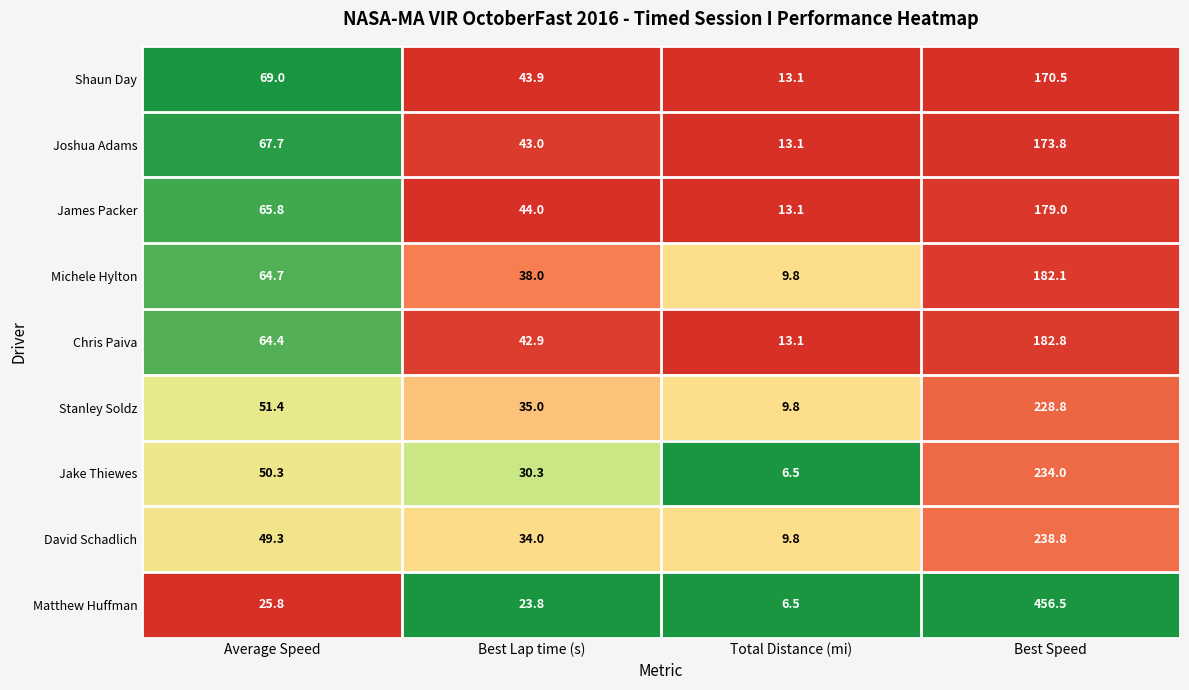

Rank the categories by Chris Paiva value from highest to lowest.

Best Speed, Average Speed, Best Lap time (s), Total Distance (mi)